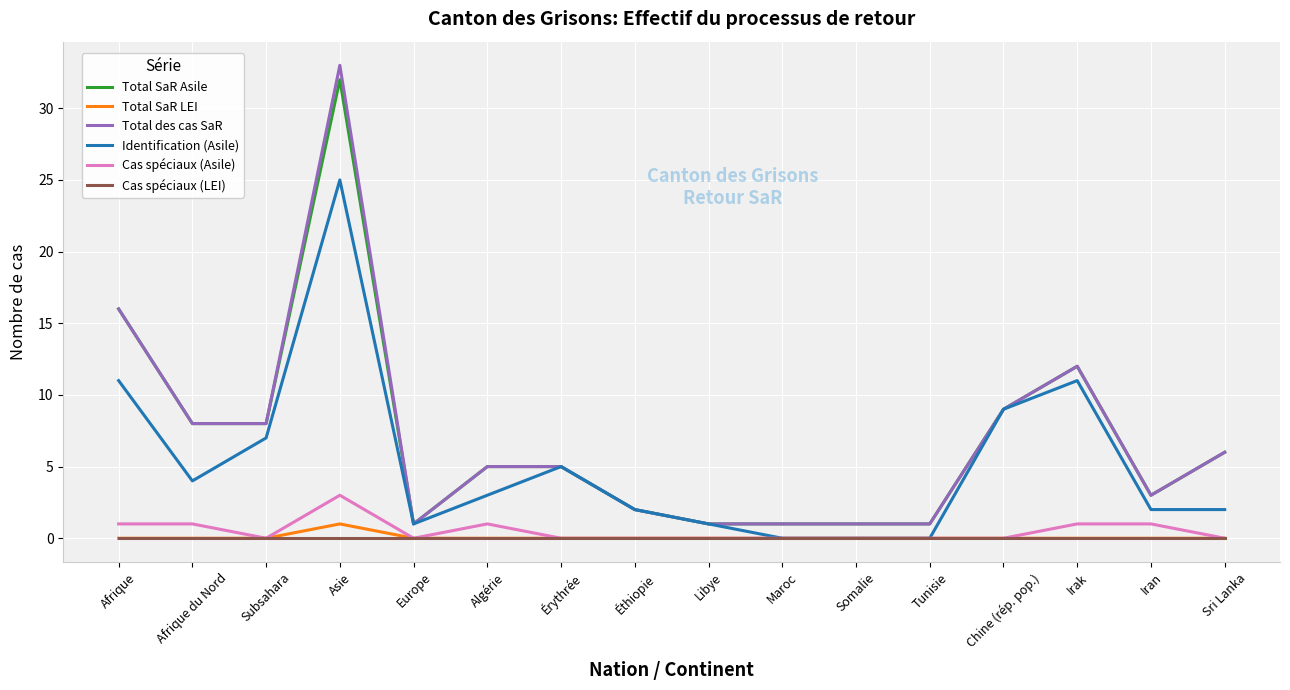

How many distinct data groups are displayed?

6